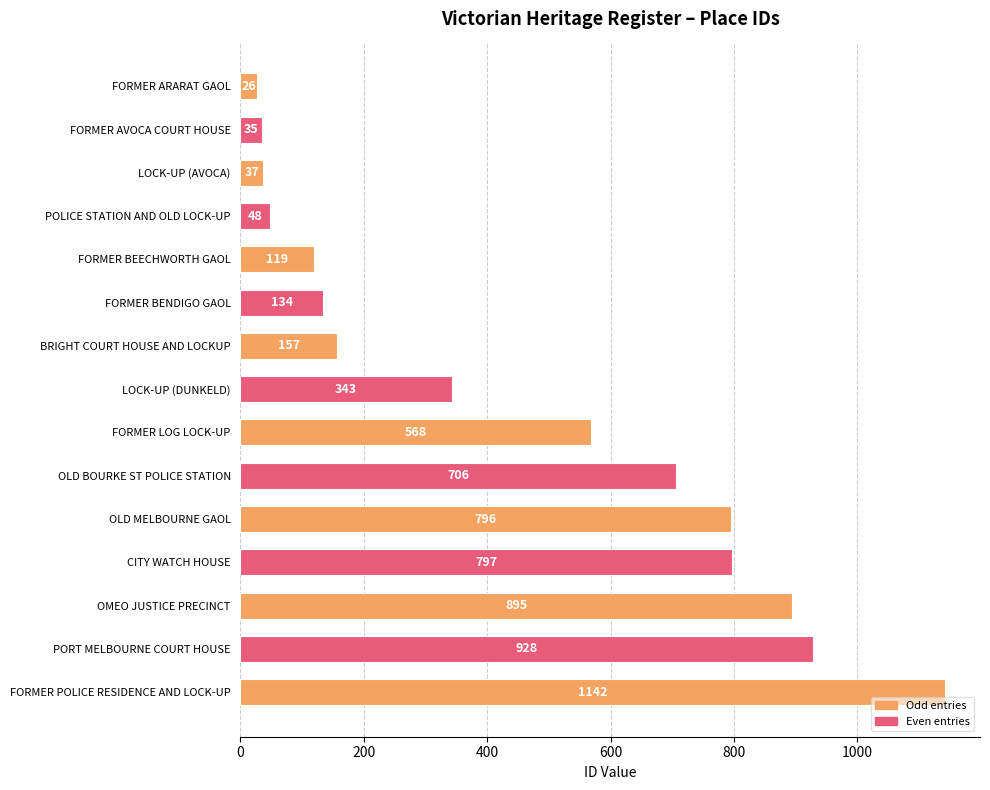

What is the average value?

449